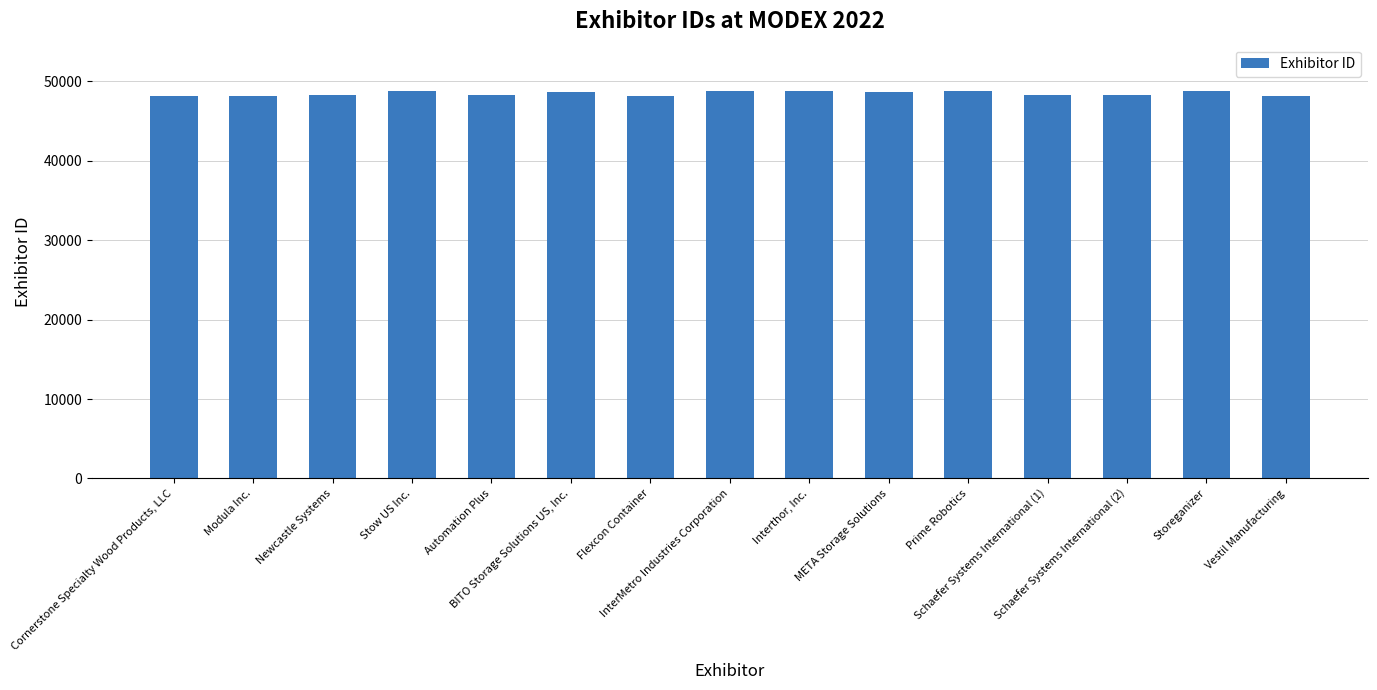

The chart shows a value of 48286 at Automation Plus. True or false?

True